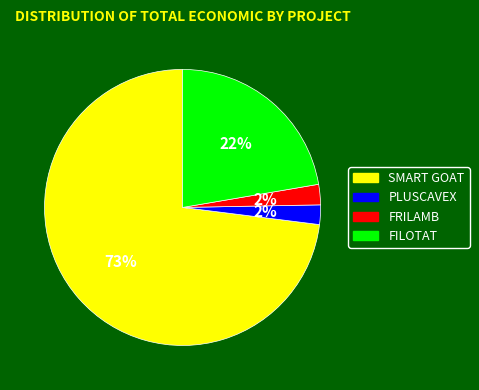

How many slices are in this pie chart?

4